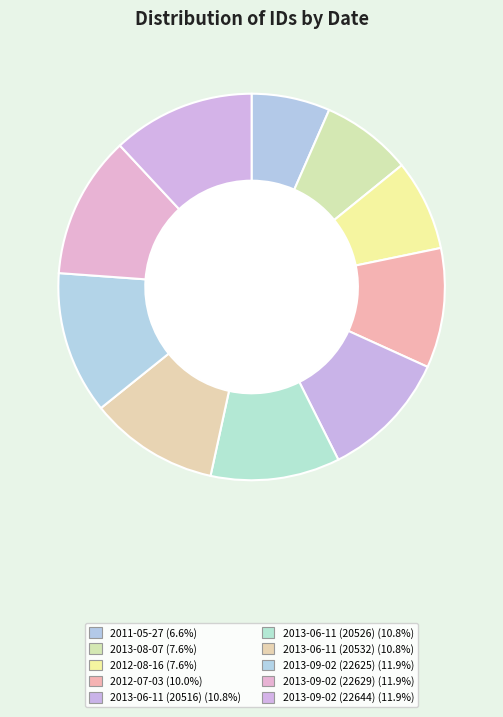

Which has a higher value, 2011-05-27 or 2013-06-11 (20526)?

2013-06-11 (20526)